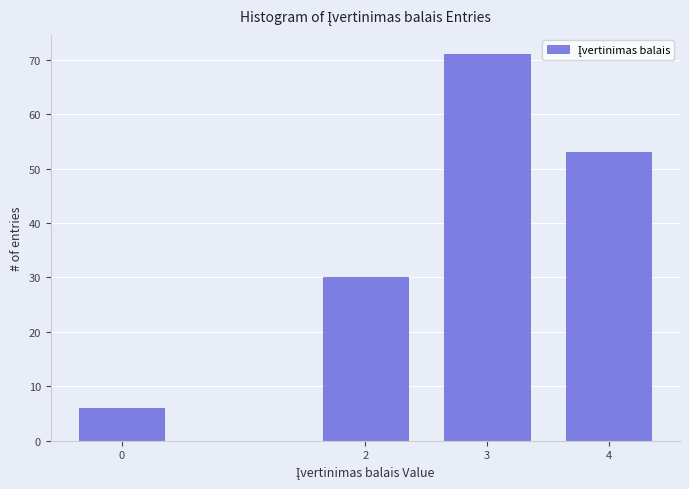

Reading right to left, what are all the values shown in this chart?

53	71	30	6